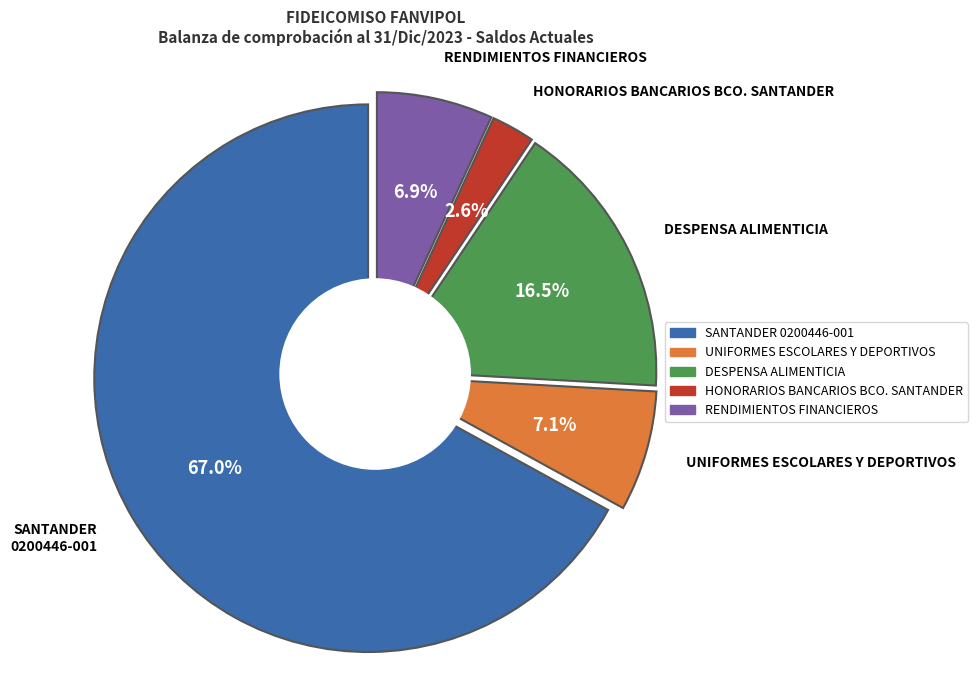

How many segments does this pie chart have?

5